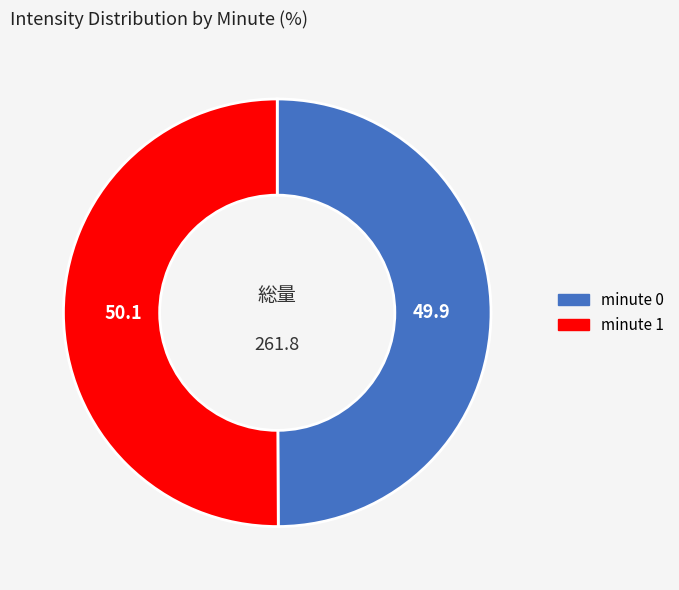

Count the number of slices in the pie.

2